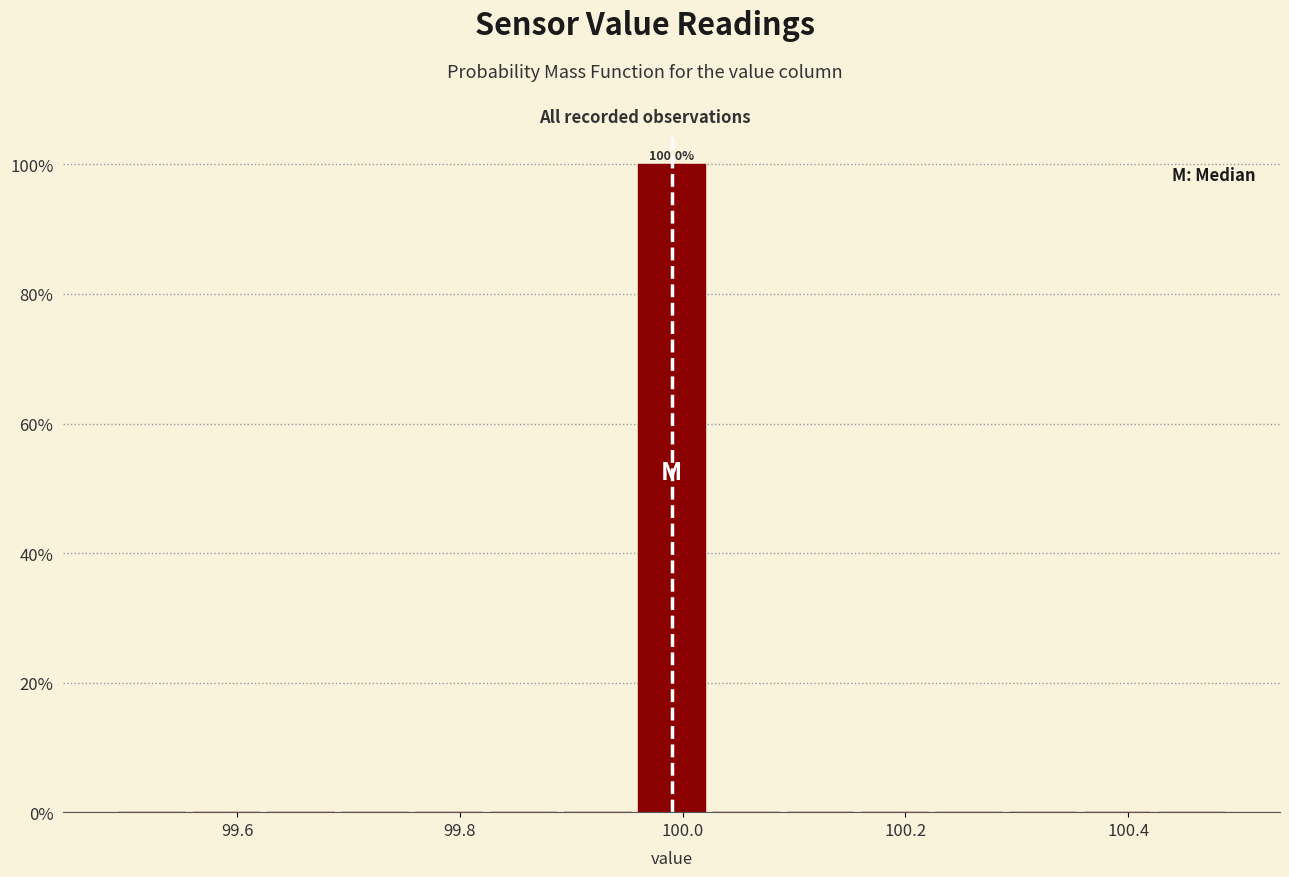

Read against the x-axis, roughly where is the centre of the tallest bar?

100.00